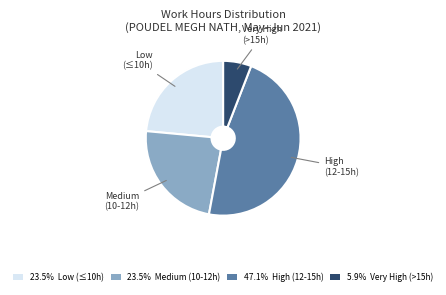

Do Medium (10-12h) and High (12-15h) together represent more than half of the pie?

Yes